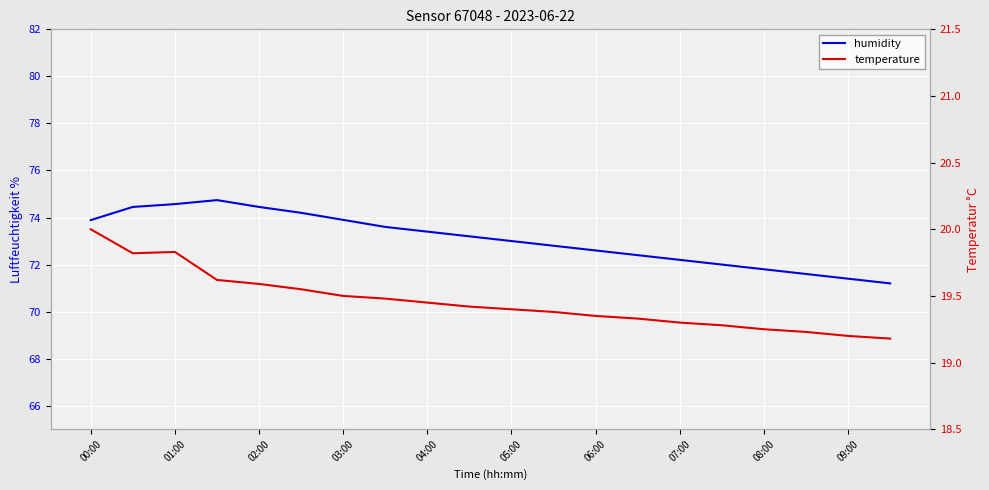

What is the spread (max minus min) of values at 05:00?

53.6